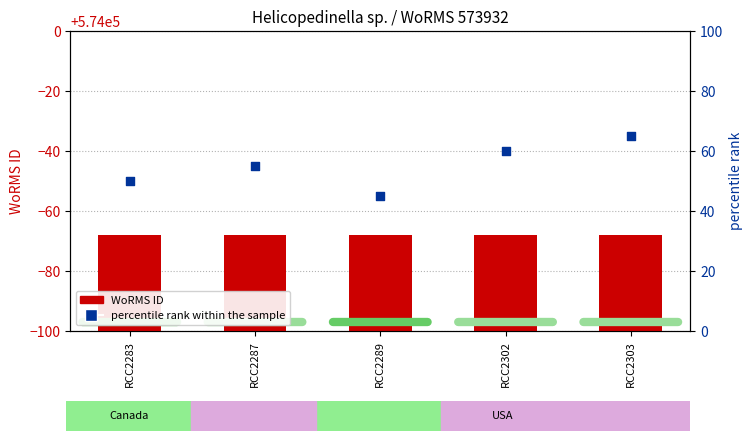

Is the value of percentile rank within the sample at RCC2287 greater than the value of WoRMS ID at RCC2283?

No